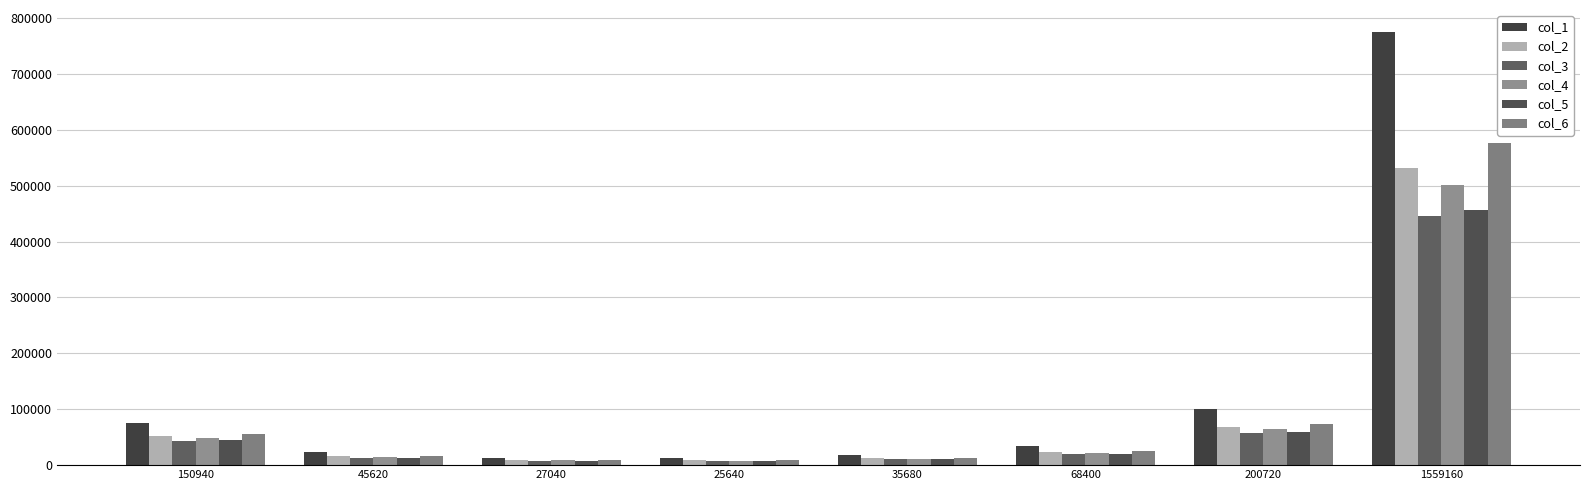

What is the label of the 5th bar from the right?

25640